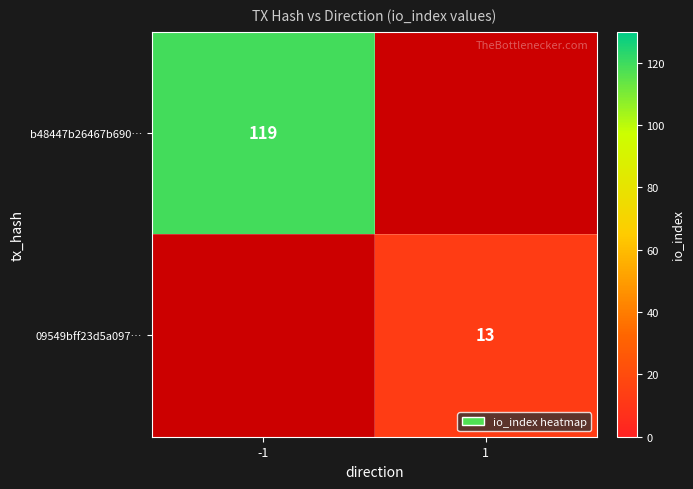

The b48447b26467b690… series shows 119 at -1. True or false?

True